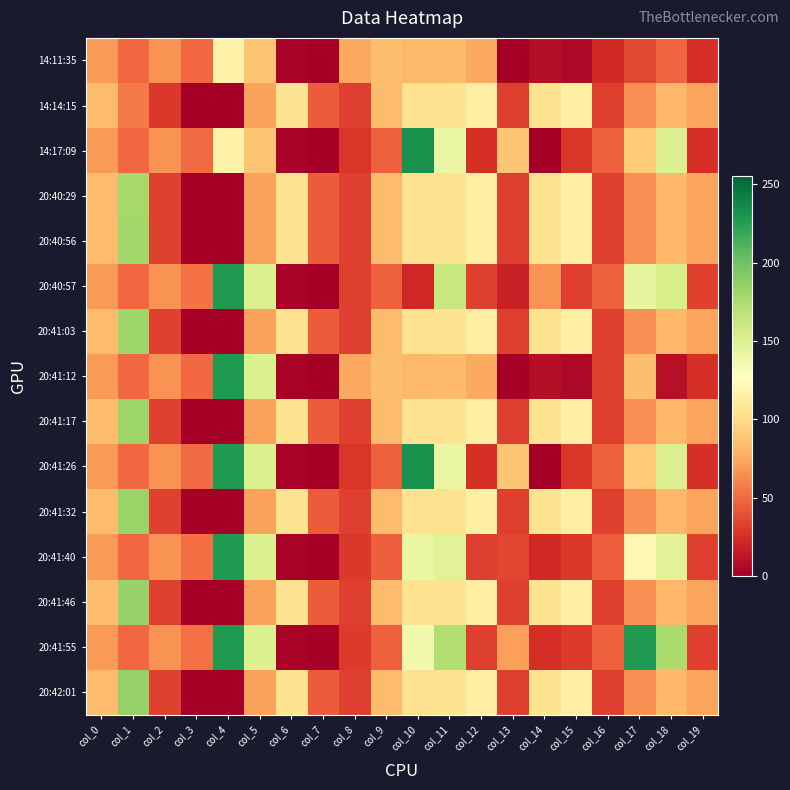

Reading left to right, transcribe all the data shown in this chart.

14:11:35: col_0=69	col_1=49	col_2=66	col_3=49	col_4=117	col_5=88	col_6=2	col_7=0	col_8=75	col_9=85	col_10=82	col_11=83	col_12=75	col_13=0	col_14=8	col_15=5	col_16=22	col_17=36	col_18=48	col_19=25
14:14:15: col_0=84	col_1=56	col_2=29	col_3=0	col_4=0	col_5=72	col_6=105	col_7=44	col_8=32	col_9=84	col_10=104	col_11=105	col_12=115	col_13=32	col_14=105	col_15=115	col_16=32	col_17=65	col_18=82	col_19=73
14:17:09: col_0=69	col_1=49	col_2=66	col_3=50	col_4=117	col_5=88	col_6=2	col_7=0	col_8=28	col_9=46	col_10=232	col_11=141	col_12=25	col_13=89	col_14=0	col_15=28	col_16=46	col_17=91	col_18=150	col_19=25
20:40:29: col_0=84	col_1=178	col_2=33	col_3=0	col_4=0	col_5=72	col_6=105	col_7=44	col_8=32	col_9=84	col_10=104	col_11=105	col_12=115	col_13=32	col_14=105	col_15=115	col_16=32	col_17=65	col_18=82	col_19=73
20:40:56: col_0=84	col_1=180	col_2=33	col_3=0	col_4=0	col_5=72	col_6=105	col_7=44	col_8=32	col_9=84	col_10=104	col_11=105	col_12=115	col_13=32	col_14=105	col_15=115	col_16=32	col_17=65	col_18=82	col_19=73
20:40:57: col_0=69	col_1=49	col_2=66	col_3=53	col_4=228	col_5=151	col_6=2	col_7=0	col_8=32	col_9=46	col_10=21	col_11=162	col_12=33	col_13=18	col_14=66	col_15=32	col_16=46	col_17=143	col_18=154	col_19=33
20:41:03: col_0=84	col_1=181	col_2=33	col_3=0	col_4=0	col_5=72	col_6=105	col_7=44	col_8=32	col_9=84	col_10=104	col_11=105	col_12=115	col_13=32	col_14=105	col_15=115	col_16=32	col_17=65	col_18=82	col_19=73
20:41:12: col_0=69	col_1=49	col_2=66	col_3=49	col_4=228	col_5=151	col_6=2	col_7=0	col_8=75	col_9=85	col_10=82	col_11=83	col_12=75	col_13=0	col_14=8	col_15=5	col_16=32	col_17=85	col_18=9	col_19=25
20:41:17: col_0=84	col_1=182	col_2=33	col_3=0	col_4=0	col_5=72	col_6=105	col_7=44	col_8=32	col_9=84	col_10=104	col_11=105	col_12=115	col_13=32	col_14=105	col_15=115	col_16=32	col_17=65	col_18=82	col_19=73
20:41:26: col_0=69	col_1=49	col_2=66	col_3=50	col_4=228	col_5=151	col_6=2	col_7=0	col_8=28	col_9=46	col_10=232	col_11=141	col_12=25	col_13=89	col_14=0	col_15=28	col_16=46	col_17=91	col_18=150	col_19=25
20:41:32: col_0=84	col_1=183	col_2=33	col_3=0	col_4=0	col_5=72	col_6=105	col_7=44	col_8=32	col_9=84	col_10=104	col_11=105	col_12=115	col_13=32	col_14=105	col_15=115	col_16=32	col_17=65	col_18=82	col_19=73
20:41:40: col_0=69	col_1=49	col_2=66	col_3=51	col_4=228	col_5=151	col_6=2	col_7=0	col_8=29	col_9=45	col_10=141	col_11=147	col_12=32	col_13=35	col_14=22	col_15=29	col_16=45	col_17=121	col_18=147	col_19=32
20:41:46: col_0=84	col_1=184	col_2=33	col_3=0	col_4=0	col_5=72	col_6=105	col_7=44	col_8=32	col_9=84	col_10=104	col_11=105	col_12=115	col_13=32	col_14=105	col_15=115	col_16=32	col_17=65	col_18=82	col_19=73
20:41:55: col_0=69	col_1=49	col_2=66	col_3=52	col_4=228	col_5=151	col_6=2	col_7=0	col_8=30	col_9=46	col_10=136	col_11=172	col_12=32	col_13=71	col_14=24	col_15=30	col_16=46	col_17=227	col_18=176	col_19=32
20:42:01: col_0=84	col_1=185	col_2=33	col_3=0	col_4=0	col_5=72	col_6=105	col_7=44	col_8=32	col_9=84	col_10=104	col_11=105	col_12=115	col_13=32	col_14=105	col_15=115	col_16=32	col_17=65	col_18=82	col_19=73